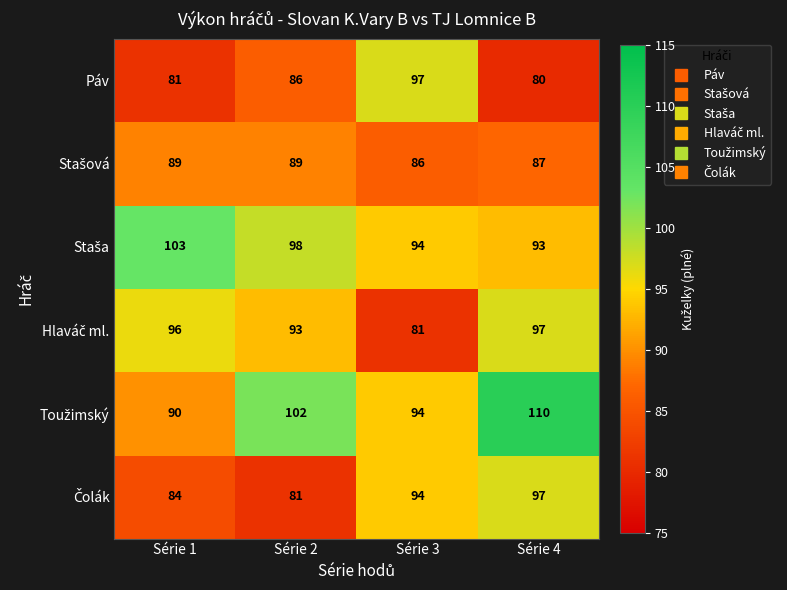

True or false: Páv has a value of 81 at Série 1.

True